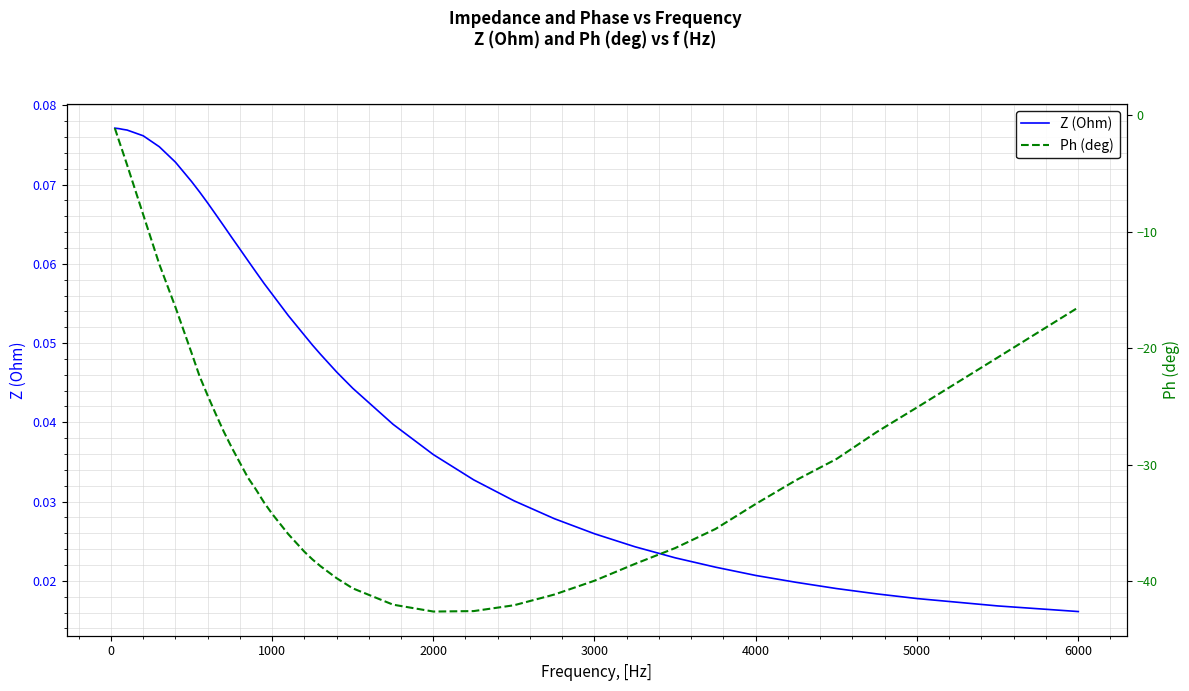

Is it true that Ph (deg) equals -26.6 at 20?

False